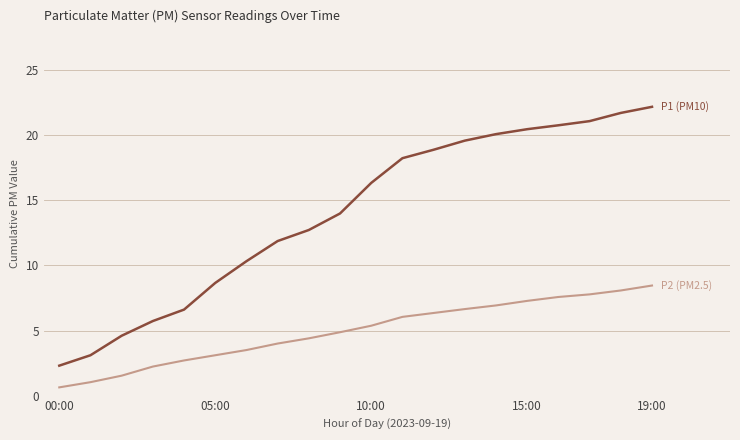

What is the minimum value shown in the chart?

0.6